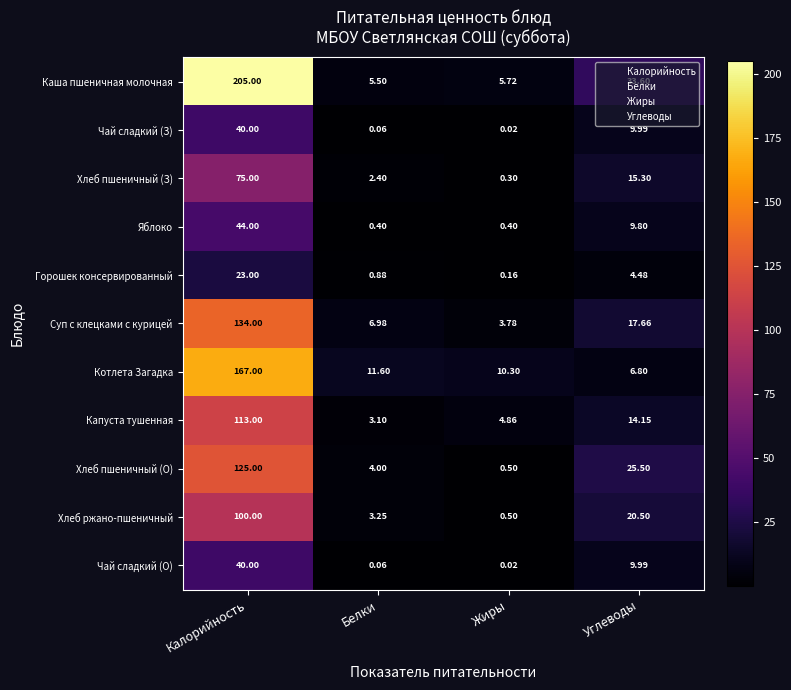

Count the number of data series in this chart.

11